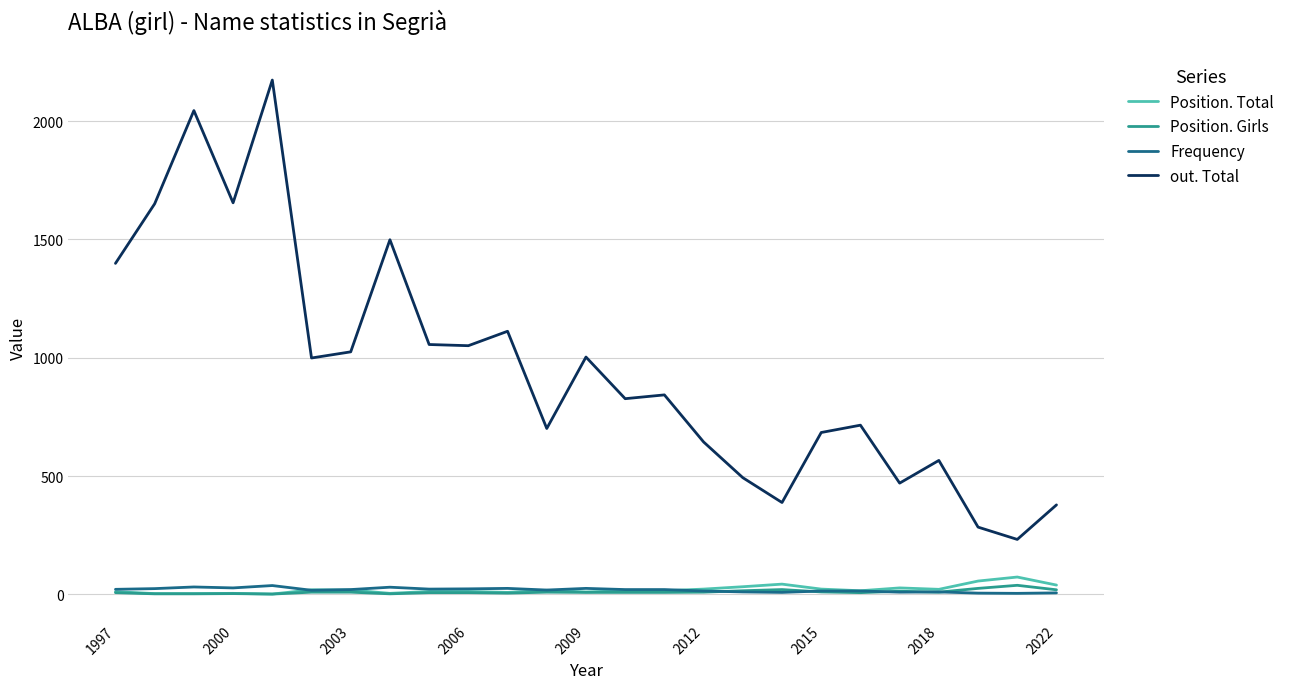

At how many categories does at least one series exceed 1966?

2